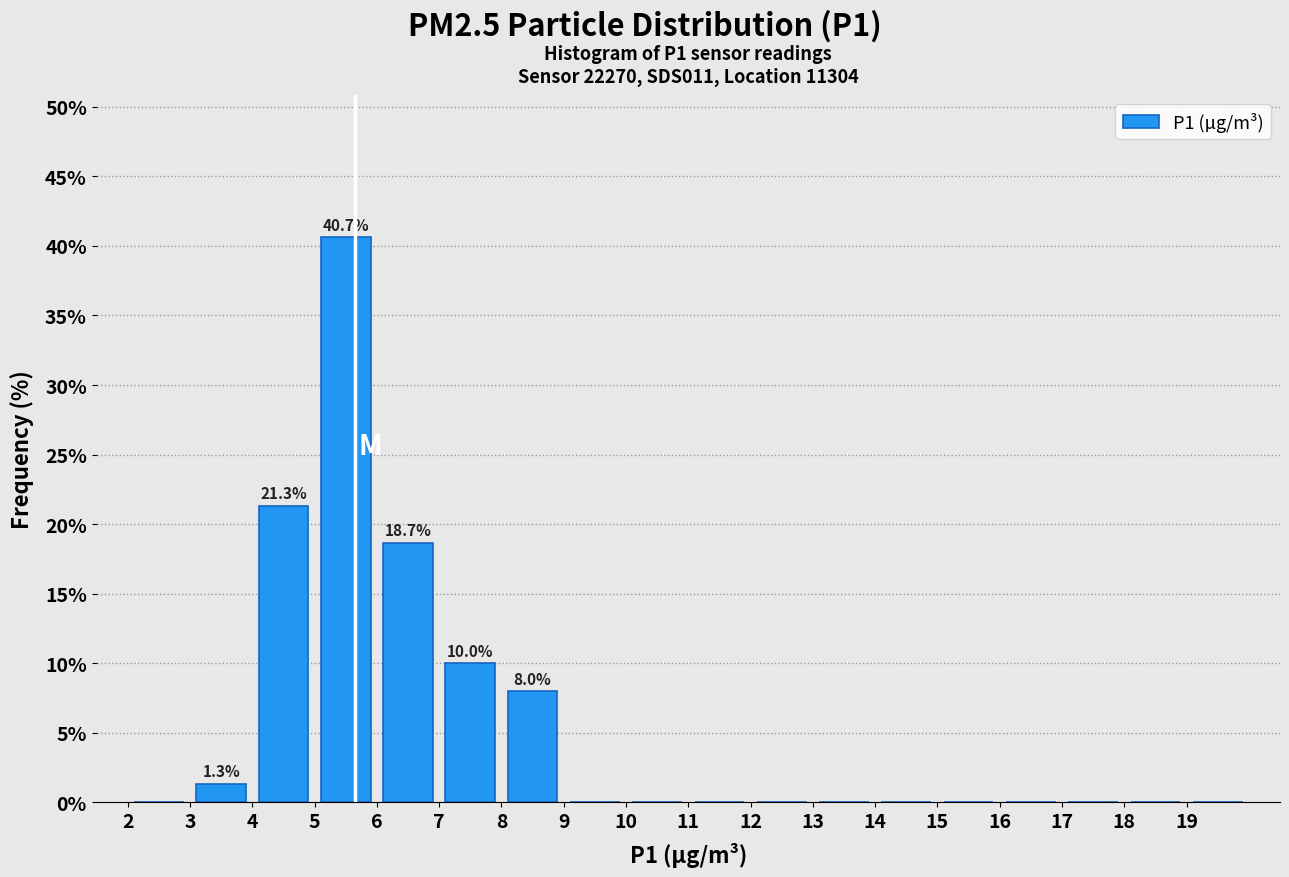

Which range on the x-axis has the tallest bar?

5 to 6